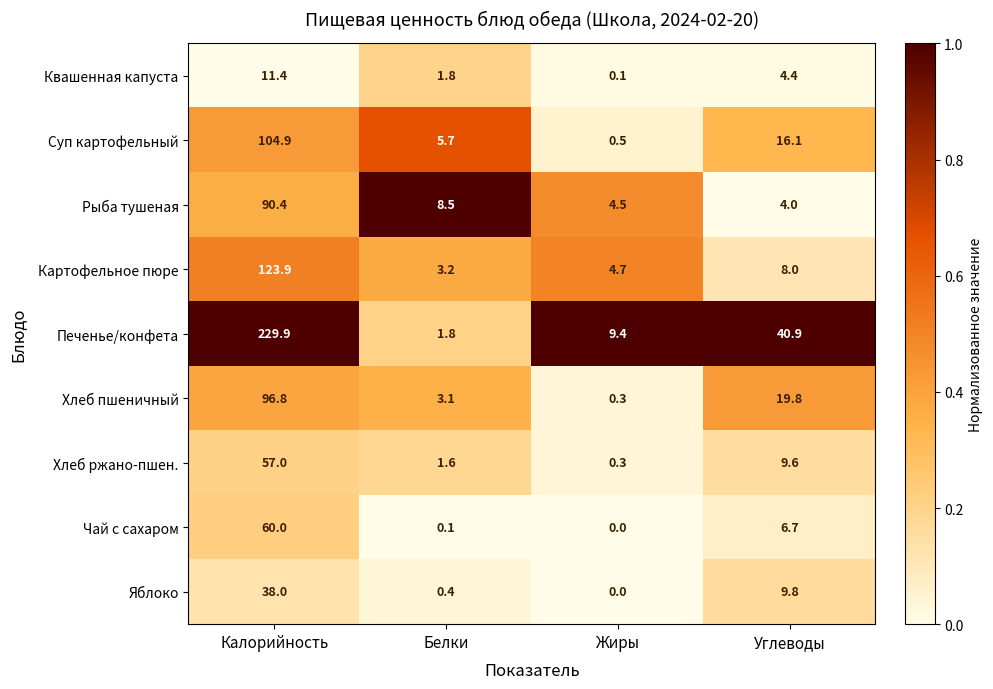

What is the difference between the Хлеб пшеничный values at Белки and Углеводы?

16.7